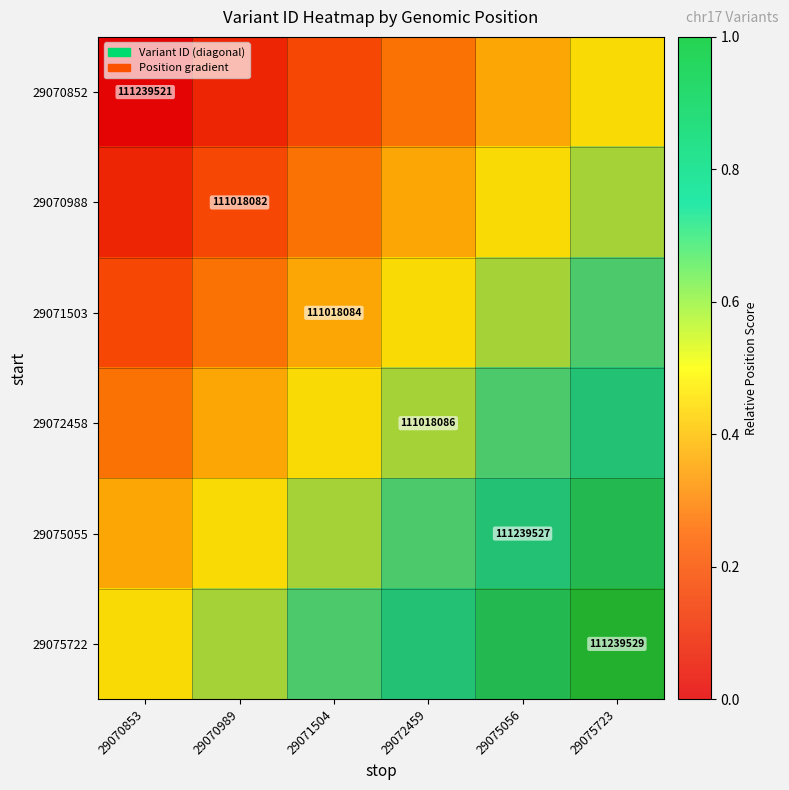

Is it true that 29070852 equals 111239521.0 at 29070853?

True